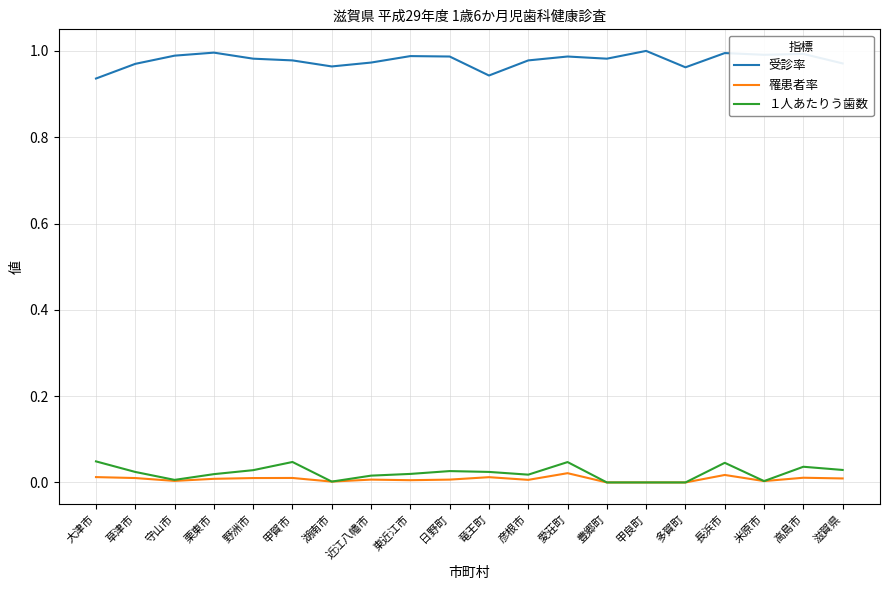

Is the value of １人あたりう歯数 at 彦根市 greater than the value of 受診率 at 豊郷町?

No